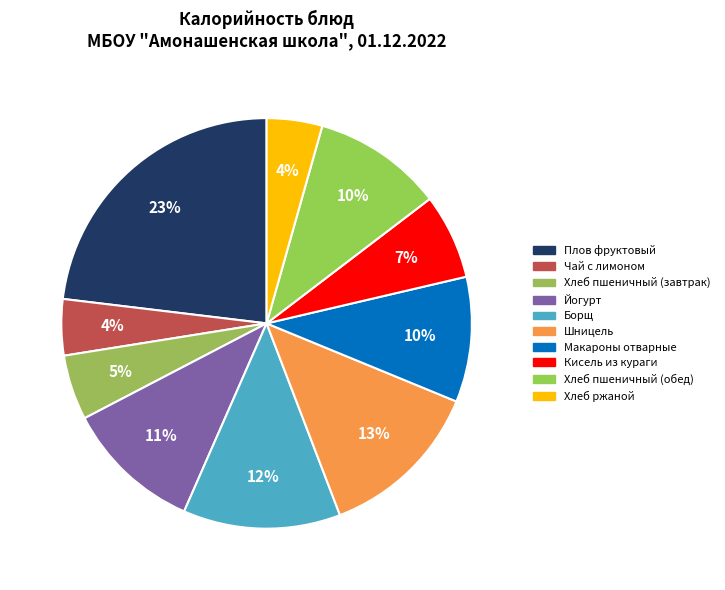

Is it true that Хлеб пшеничный (завтрак) is 5% of the pie?

True